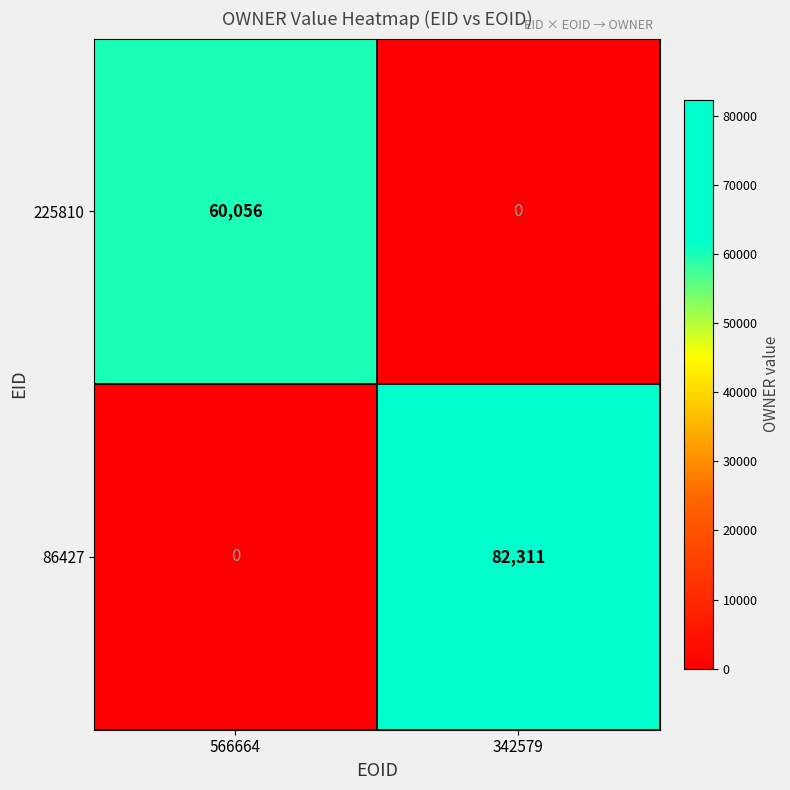

Which series has the largest range (max minus min)?

86427